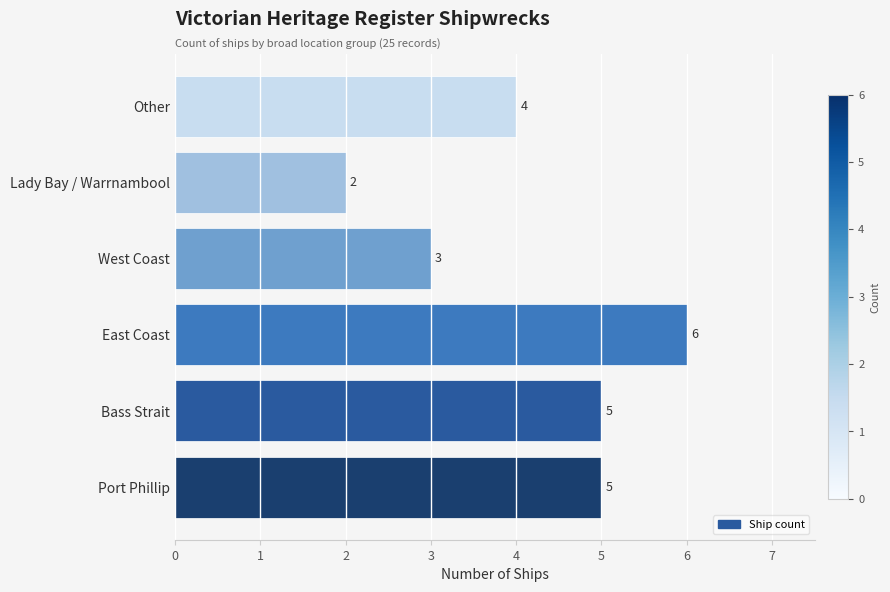

Is it true that the value at East Coast is 6?

True